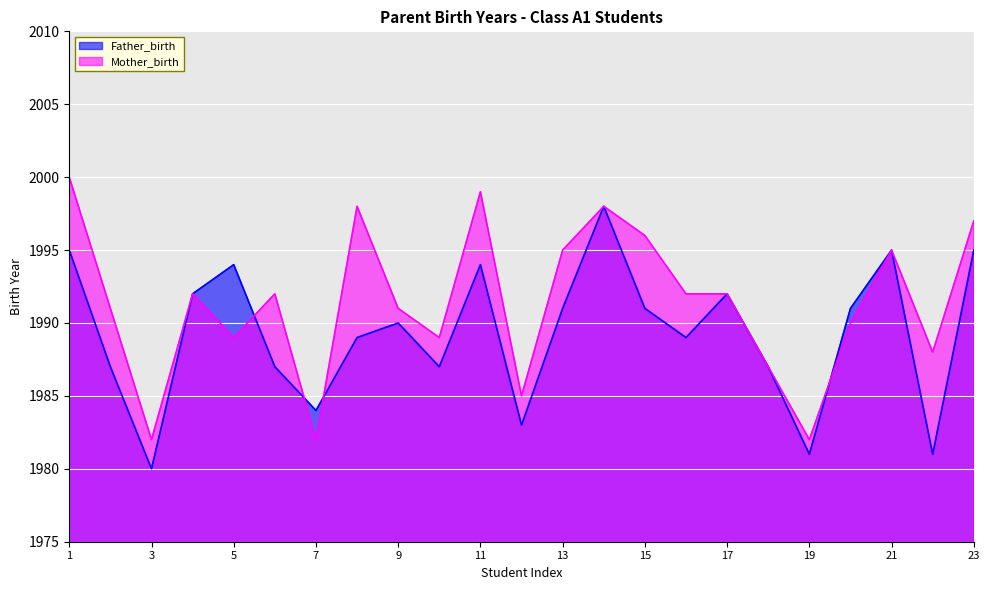

What is the smallest value displayed?

1980